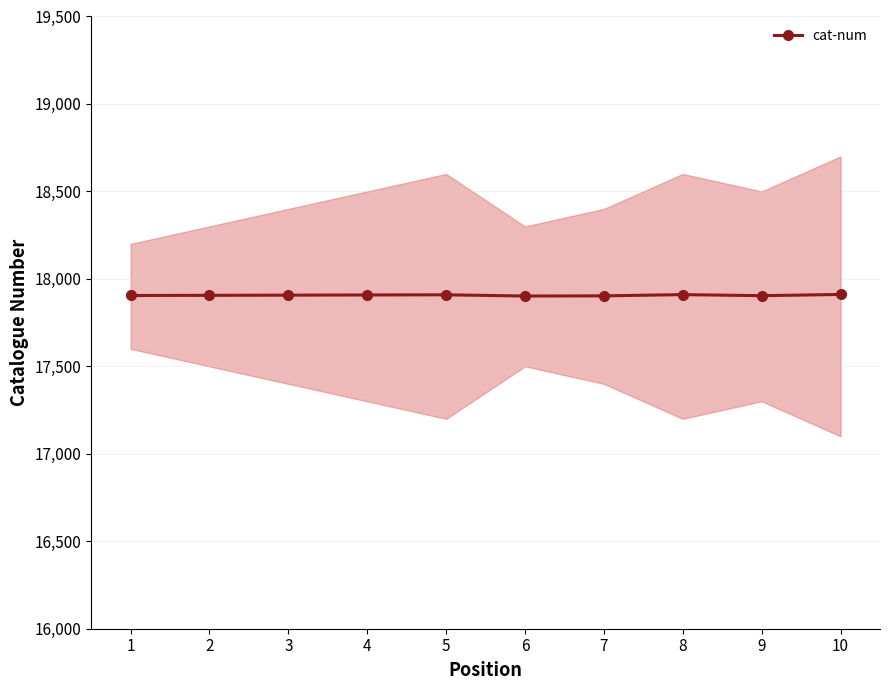

The value at 8 is 17910. True or false?

True